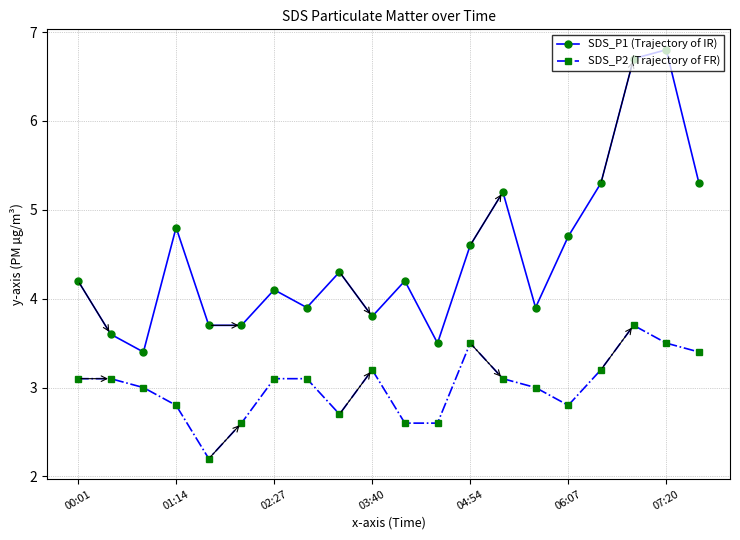

Which series has the largest range (max minus min)?

SDS_P1 (Trajectory of IR)